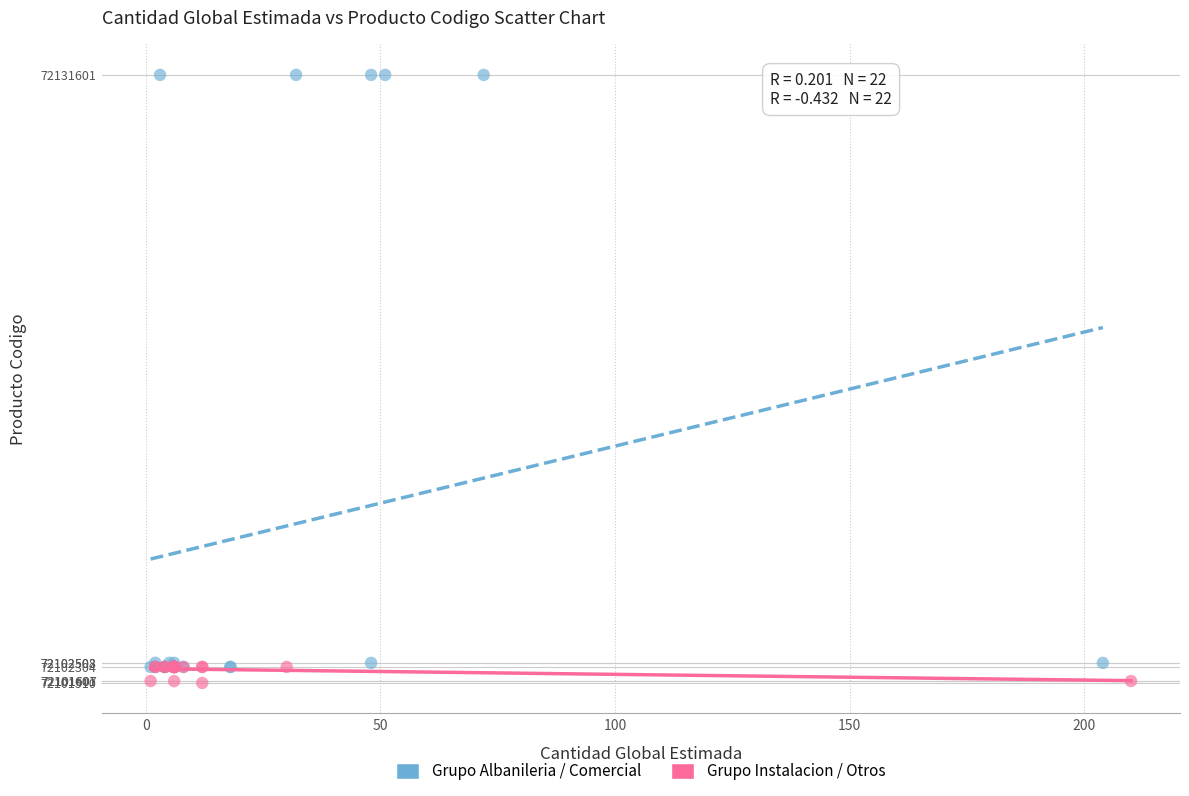

Which series reaches the maximum Y coordinate?

Grupo Albanileria / Comercial